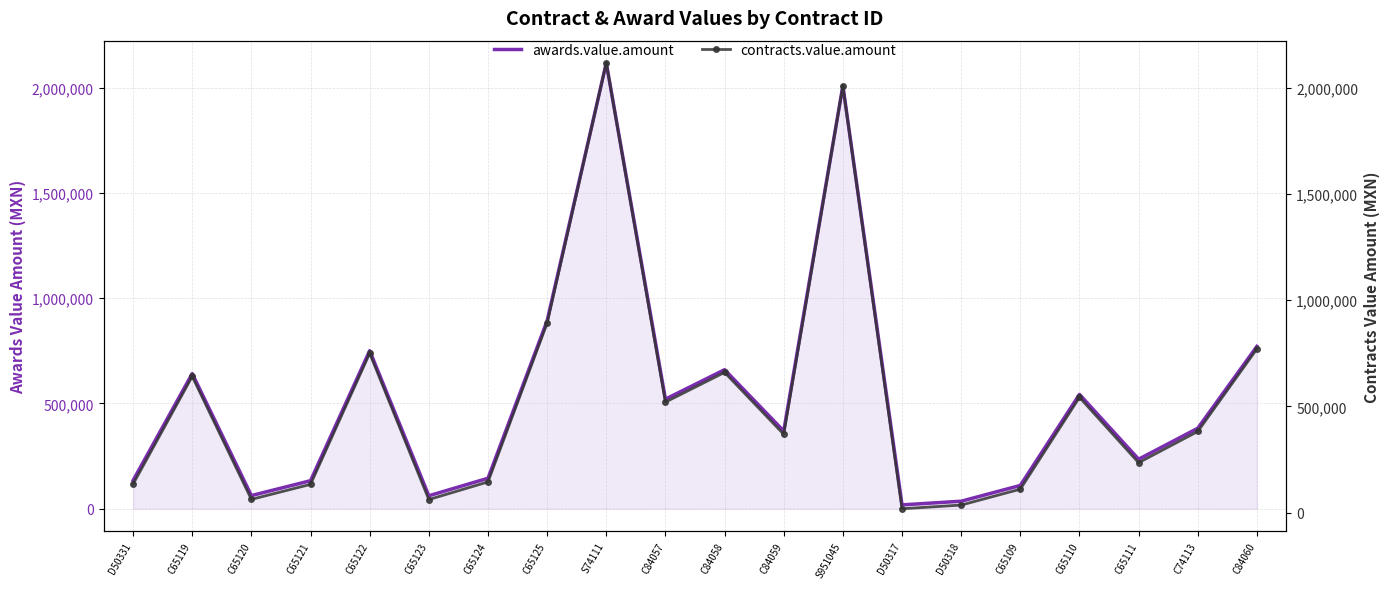

What is the difference between the maximum and minimum values in the awards.value.amount series?

2098346.9